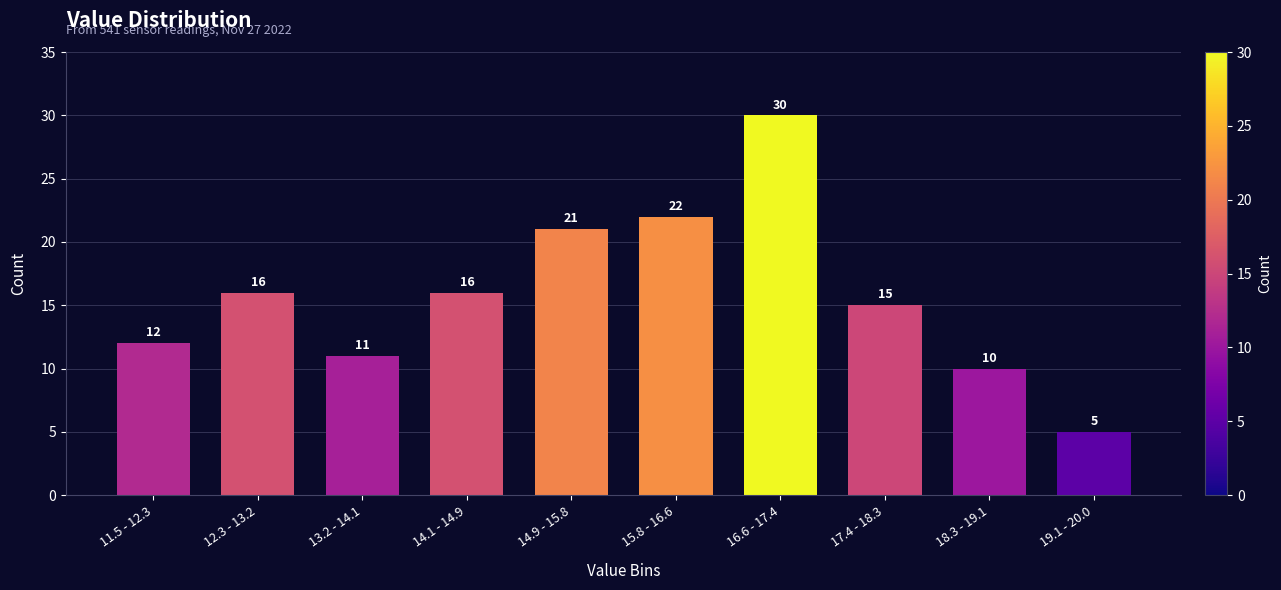

Reading left to right, list all the values displayed in this chart.

11.5 - 12.3=12	12.3 - 13.2=16	13.2 - 14.1=11	14.1 - 14.9=16	14.9 - 15.8=21	15.8 - 16.6=22	16.6 - 17.4=30	17.4 - 18.3=15	18.3 - 19.1=10	19.1 - 20.0=5